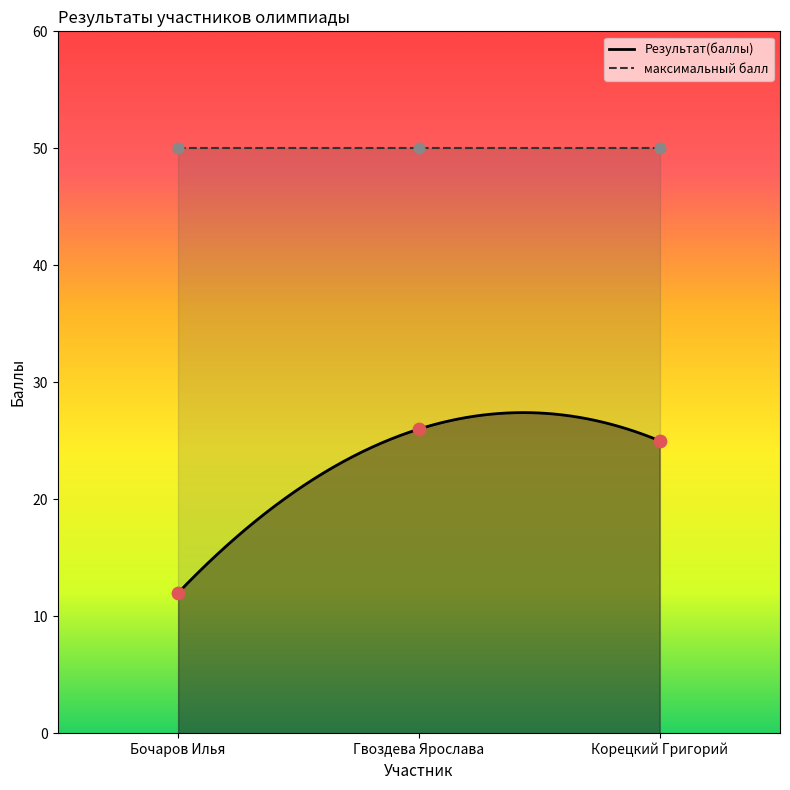

Approximately how many times larger is the value at Бочаров Илья compared to Корецкий Григорий?

0.5